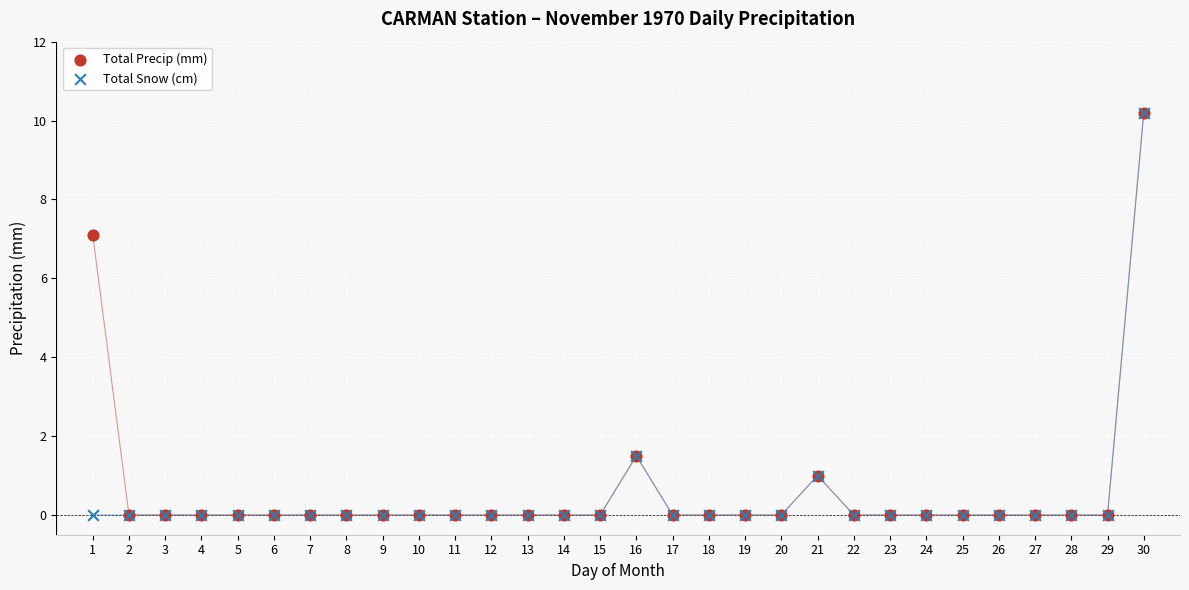

In the Total Snow (cm) series, what Y value is closest to 5?

1.5